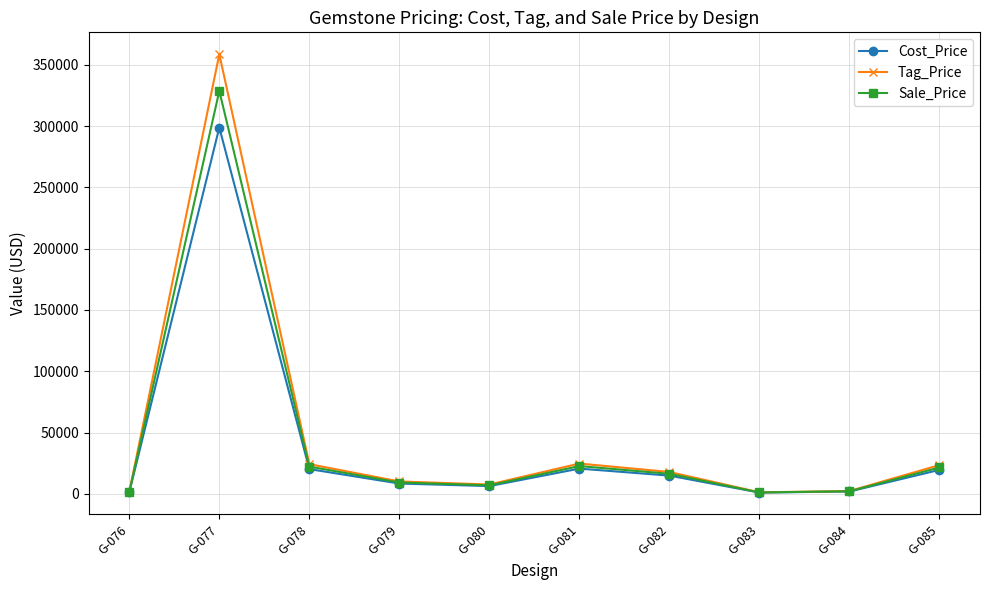

What is the maximum value for Cost_Price?

298800.0